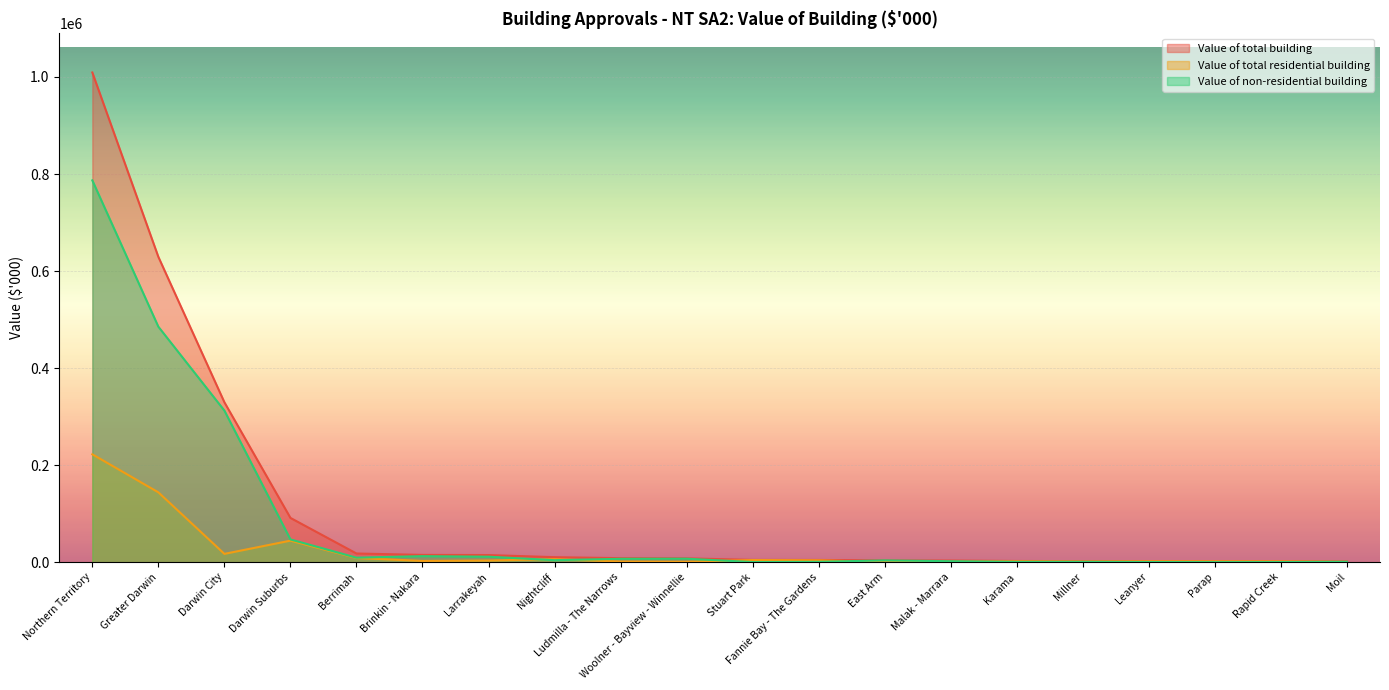

Read the Value of total building value at Fannie Bay - The Gardens.

4560.2